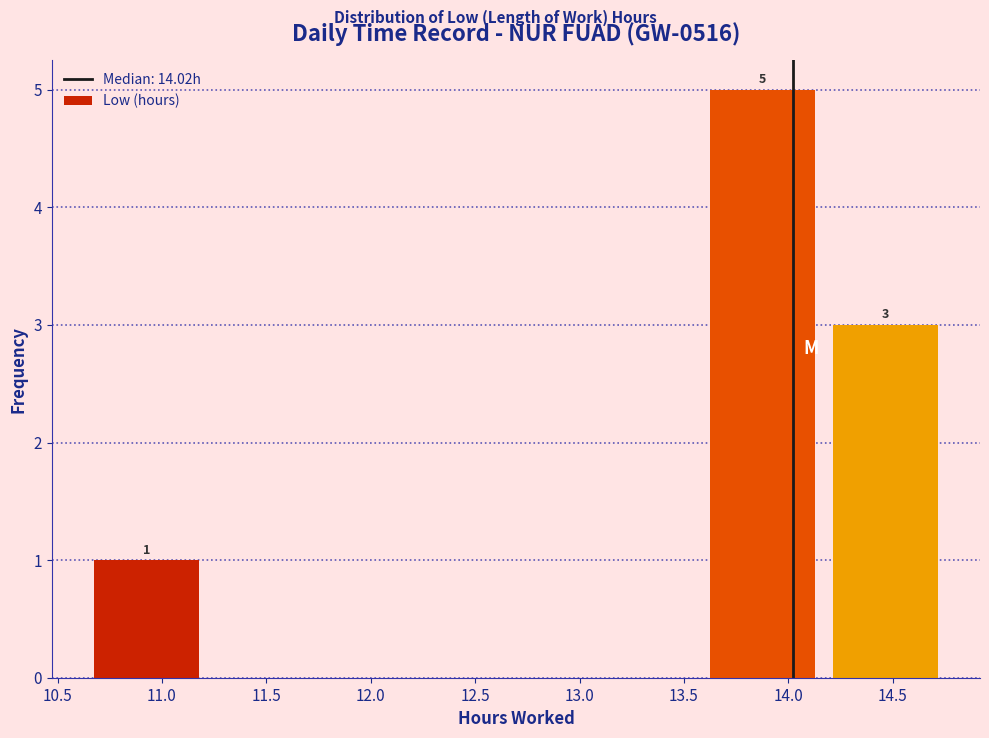

Which range on the x-axis has the tallest bar?

13.58 to 14.17